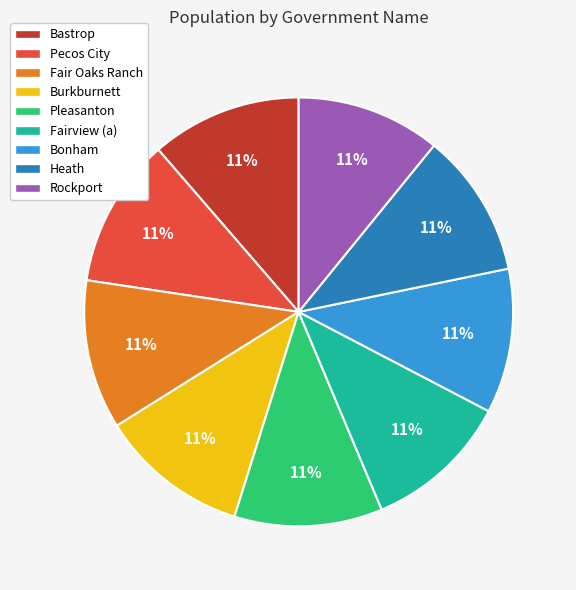

Approximately how many times larger is the value at Rockport compared to Bonham?

1.0